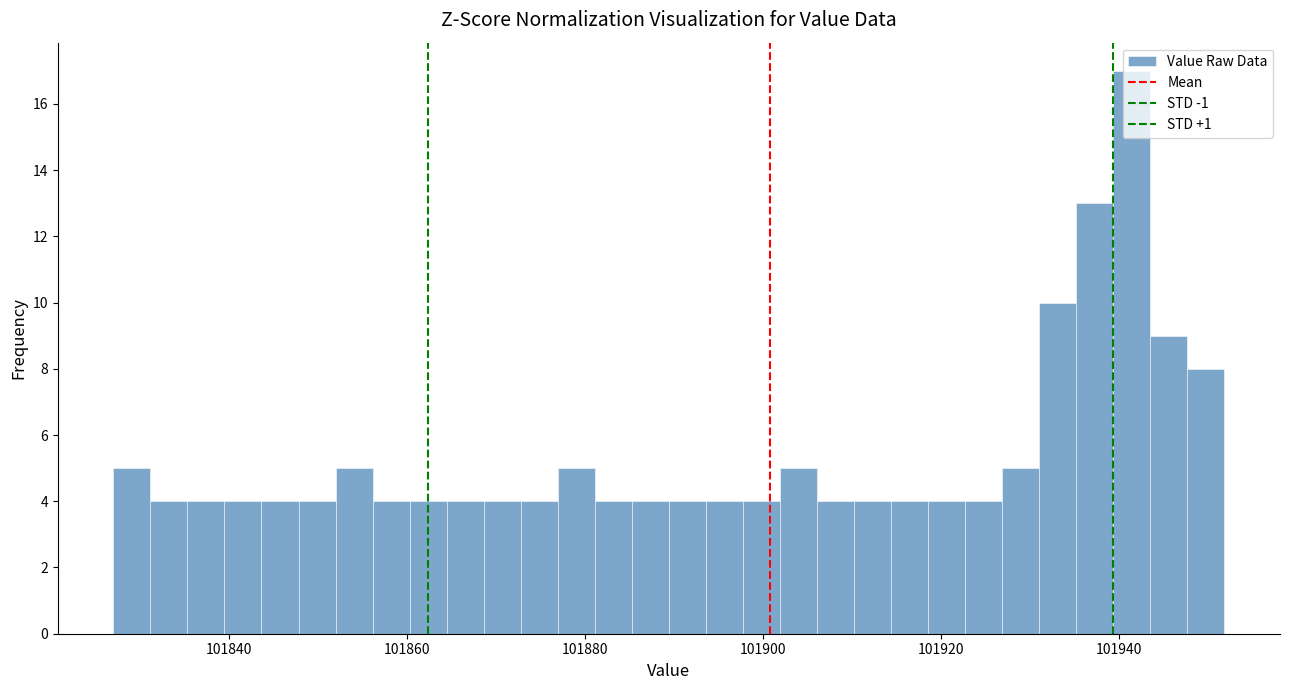

Around what value on the x-axis is the tallest bar? Give the approximate position of its centre, as read against the axis.

101942